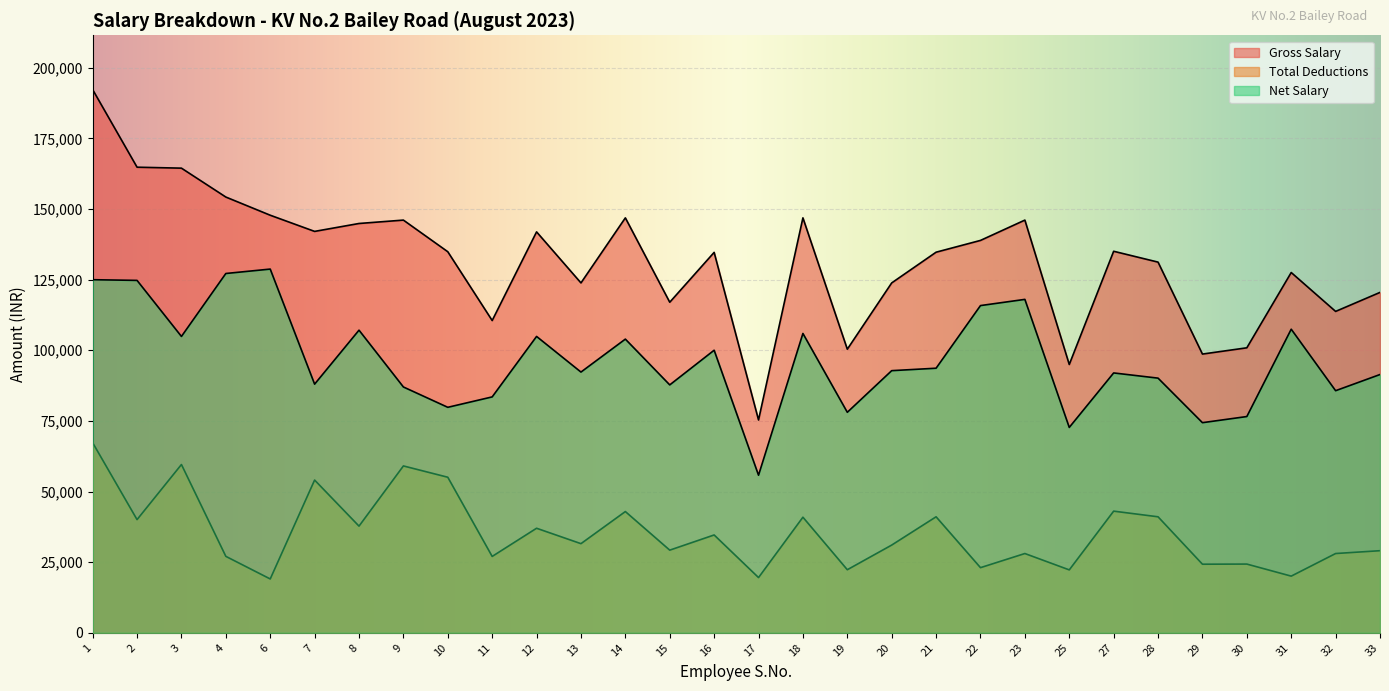

Rank the series at 17 from highest to lowest value.

Gross Salary, Net Salary, Total Deductions